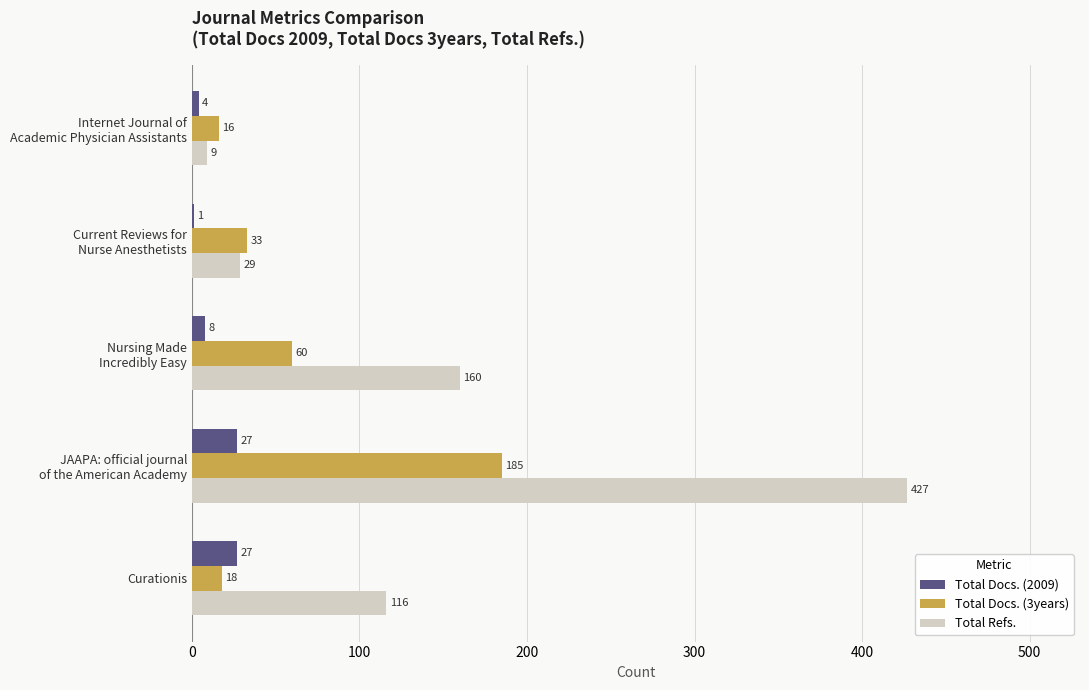

What are all the series names shown in the legend?

Total Docs. (2009), Total Docs. (3years), Total Refs.